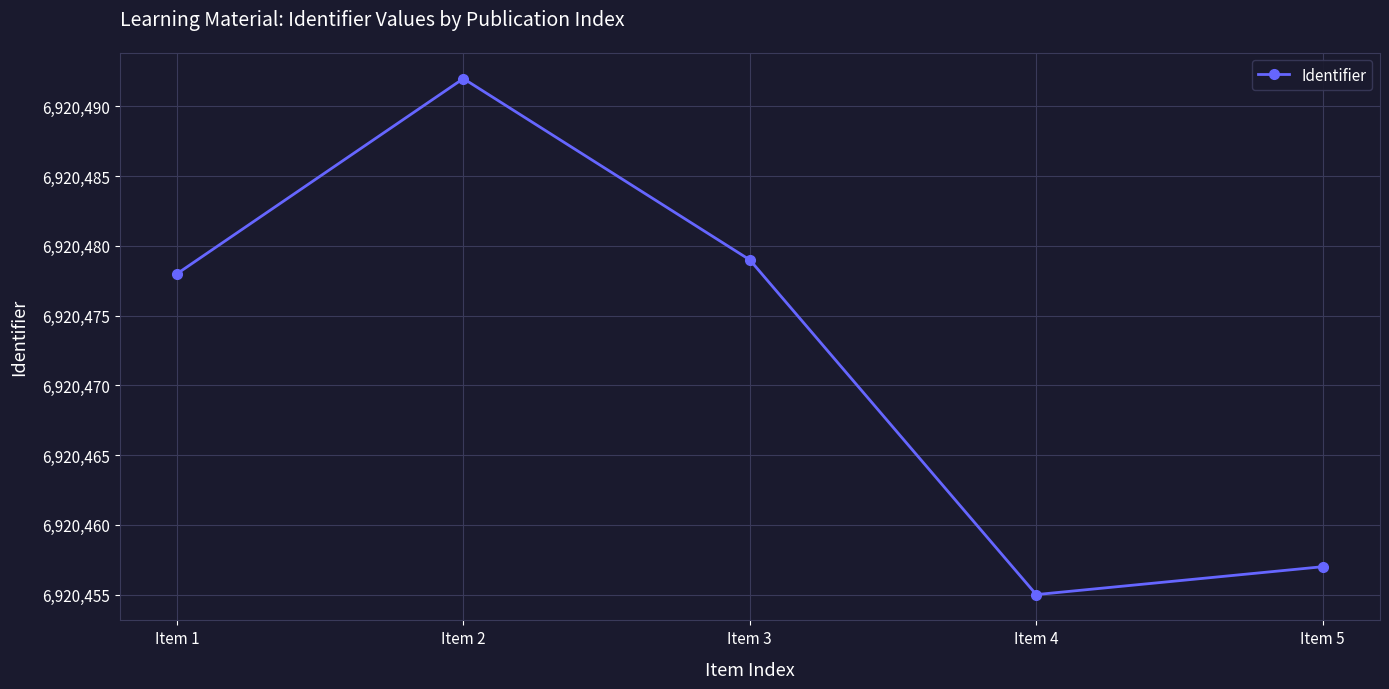

Reading left to right, extract all data points from this chart.

6920478	6920492	6920479	6920455	6920457